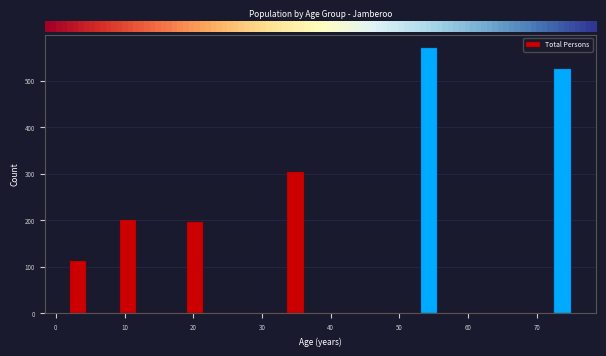

Read against the x-axis, roughly where is the centre of the tallest bar?

54